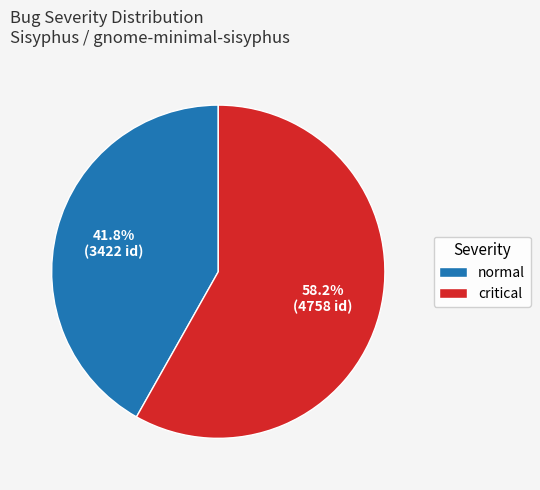

Count the number of slices in the pie.

2